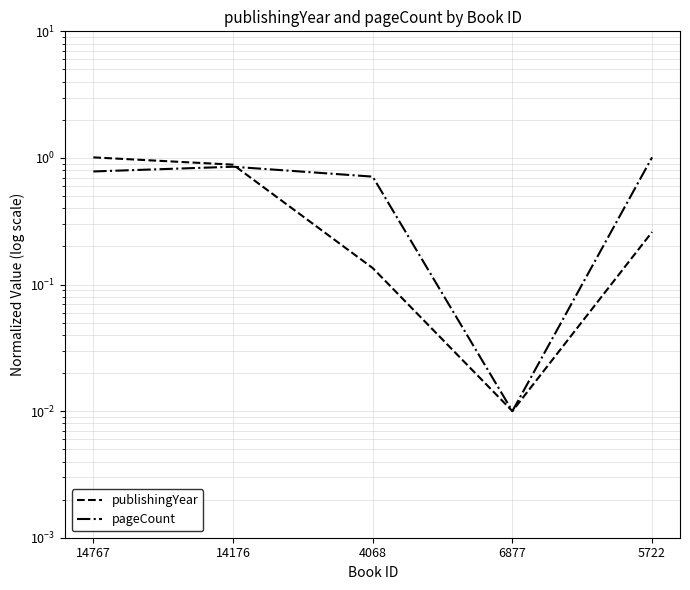

The publishingYear series shows 1.7 at 14767. True or false?

False